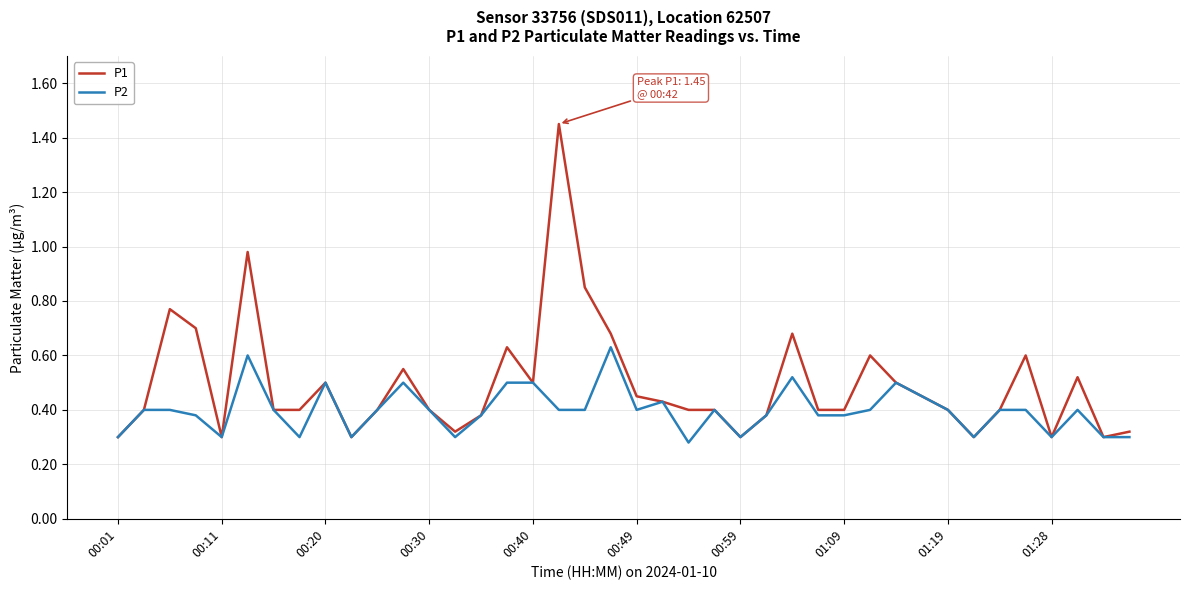

Which series has the largest range (max minus min)?

P1